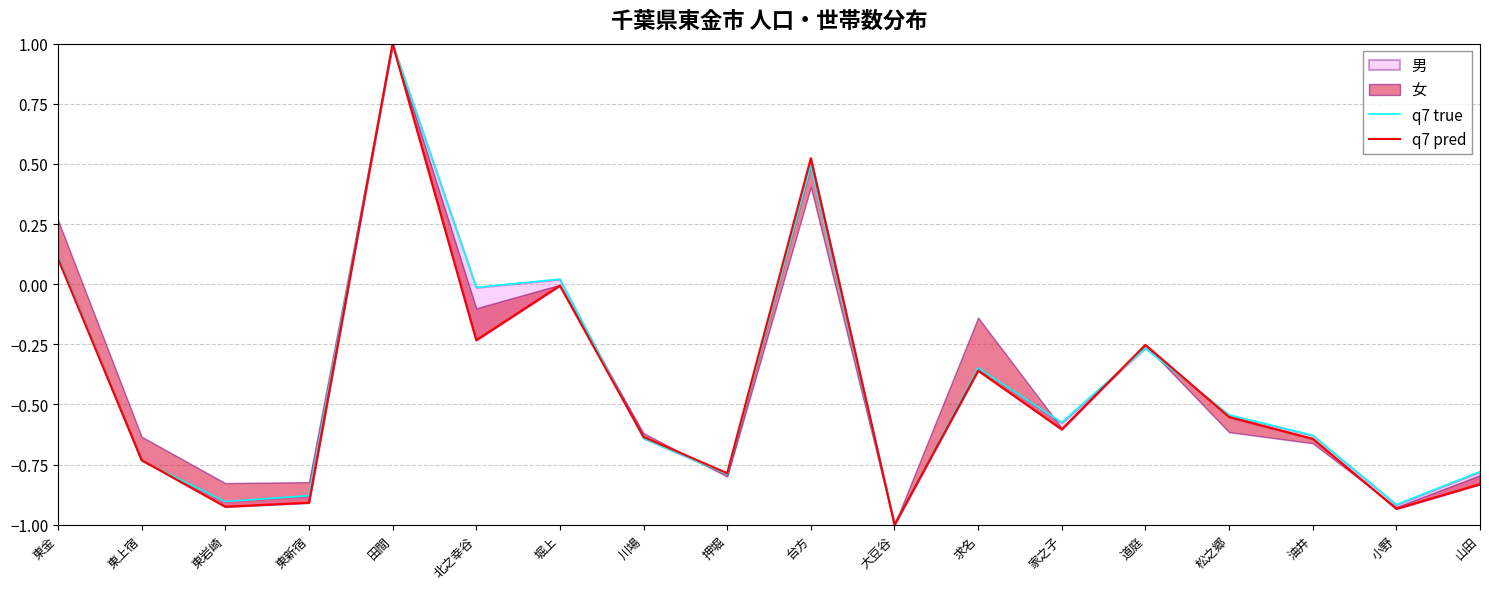

True or false: q7 true has more than 0 points higher than both neighbors.

True